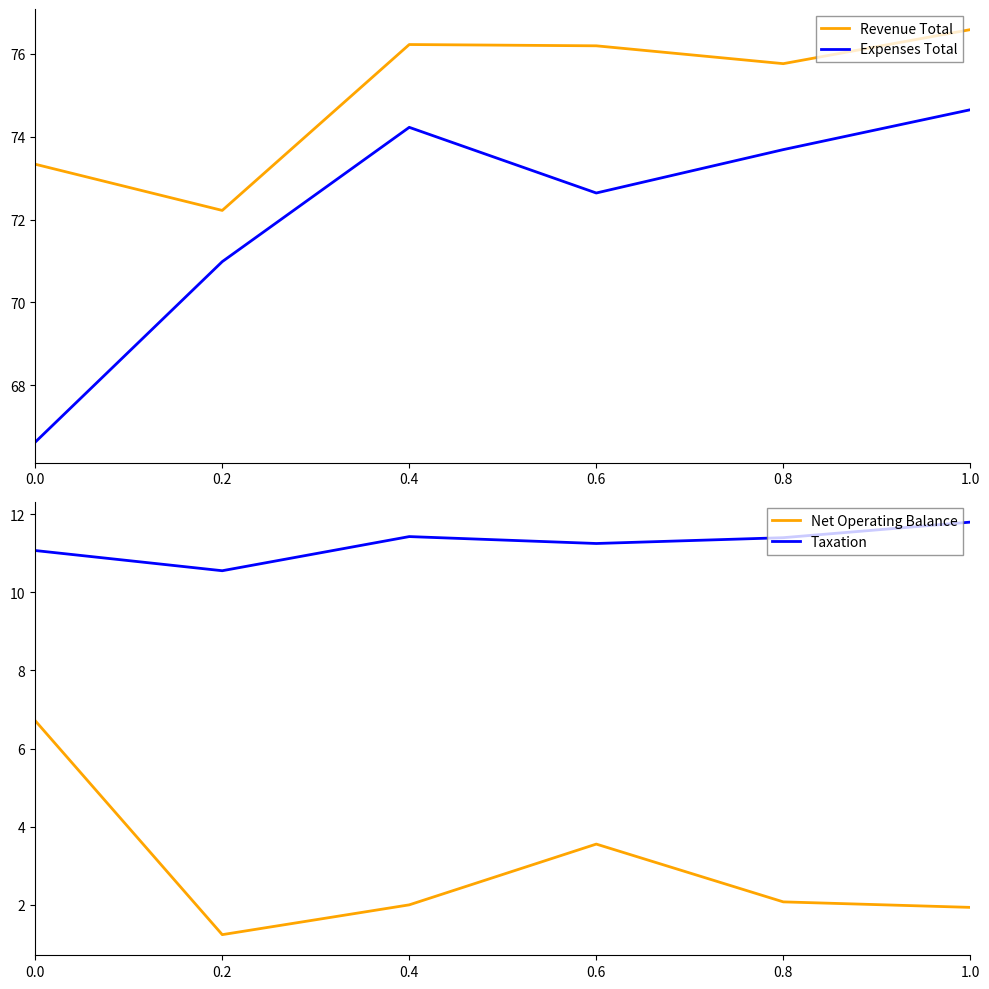

Which category has the highest value across all series?

1.0